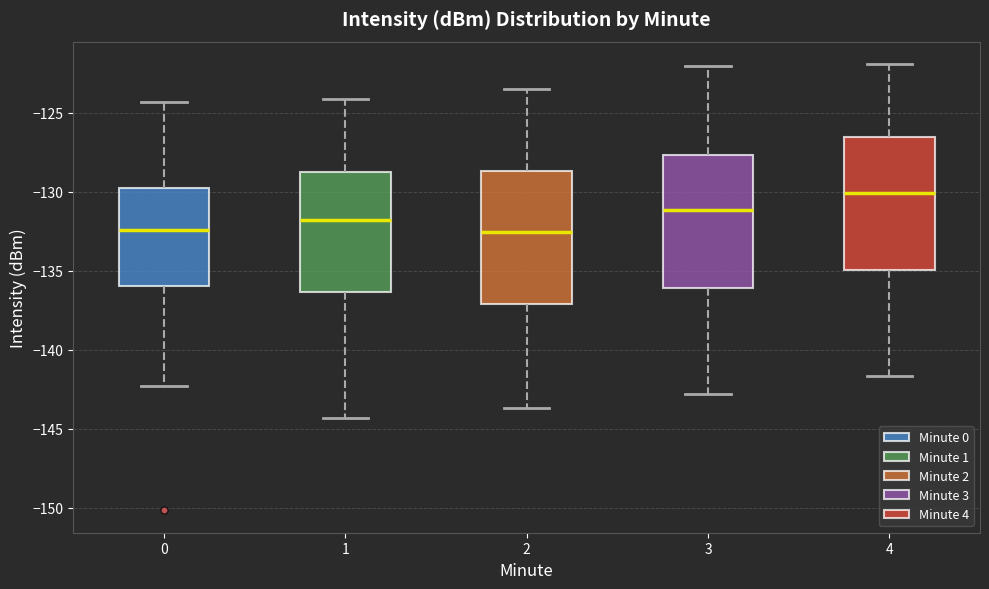

Reading left to right, transcribe this box plot: for each box, give where its median line is, the range the box spans, and where its two whiskers end, as read against the y-axis. The values are not printed on the chart, so give them approximately, as read against the axis.

0: median -132.5, box -136.0 to -130.0, whiskers -142.5 to -124.5
1: median -132.0, box -136.5 to -128.5, whiskers -144.5 to -124.0
2: median -132.5, box -137.0 to -128.5, whiskers -143.5 to -123.5
3: median -131.0, box -136.0 to -127.5, whiskers -143.0 to -122.0
4: median -130.0, box -135.0 to -126.5, whiskers -141.5 to -122.0